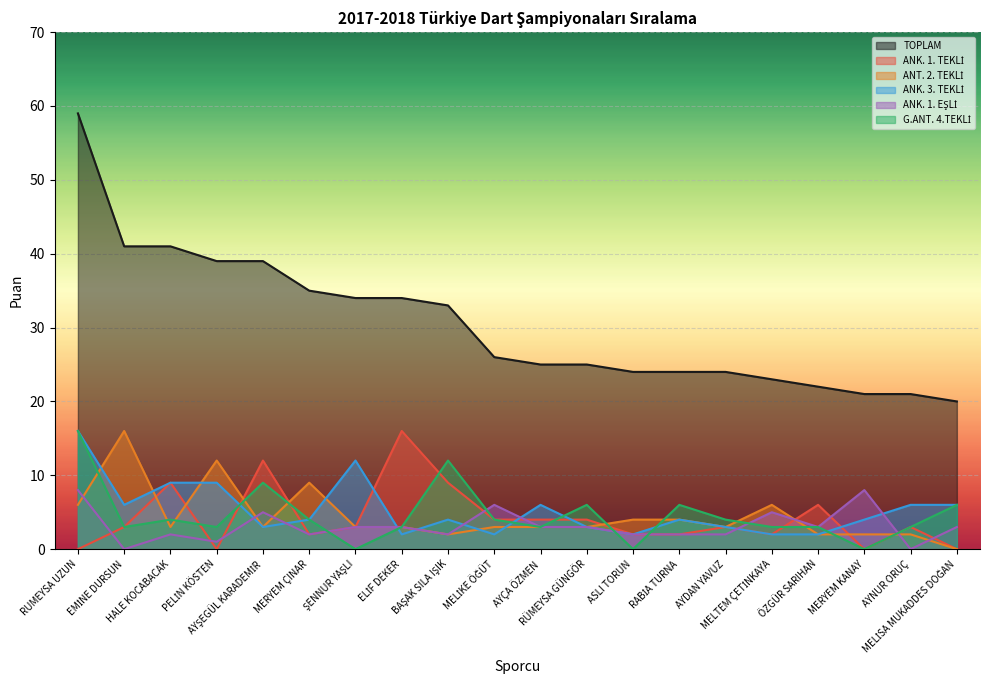

What is the difference between the highest and lowest values at PELİN KÖSTEN?

39